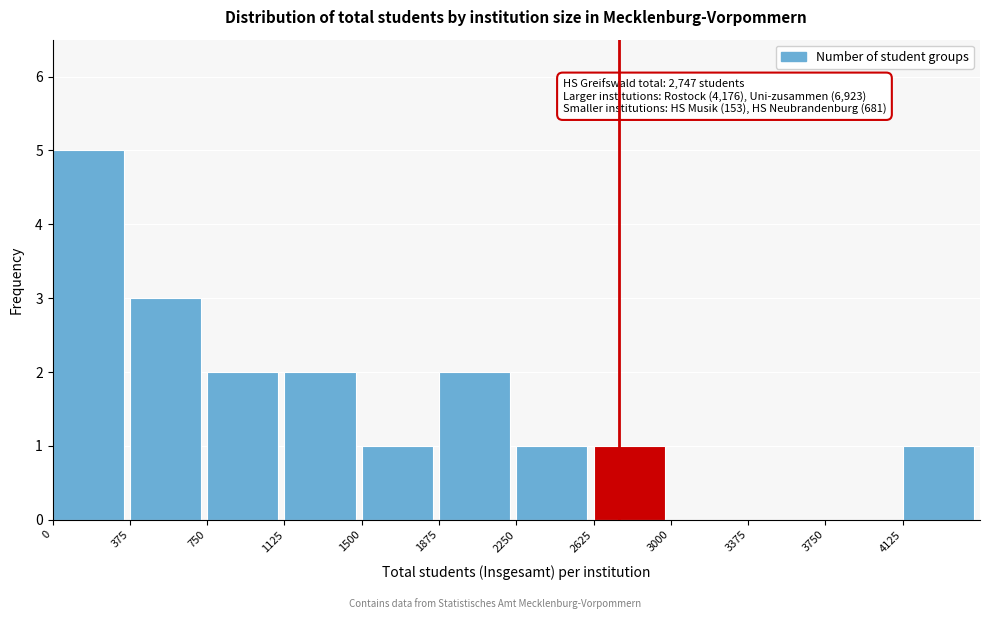

Over which range of the x-axis is the bar tallest?

0 to 375